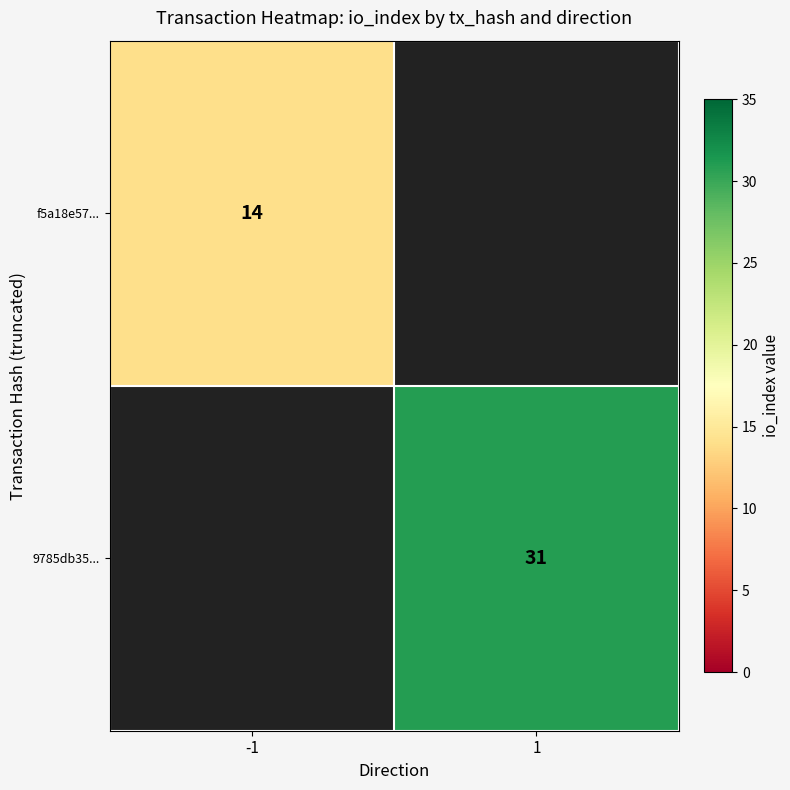

What is the maximum value shown in the chart?

31.0